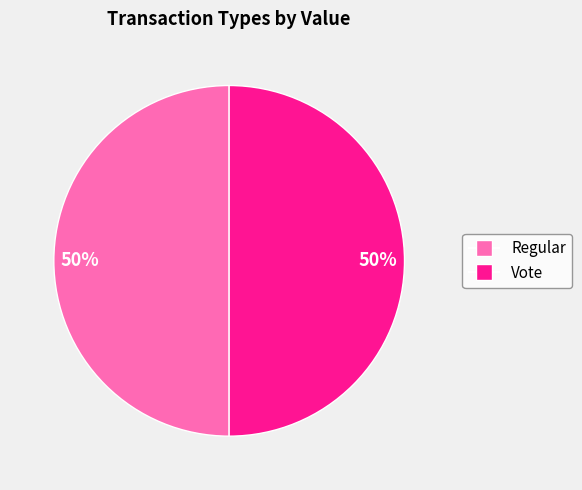

To the nearest percent, what is the average slice percentage?

50%